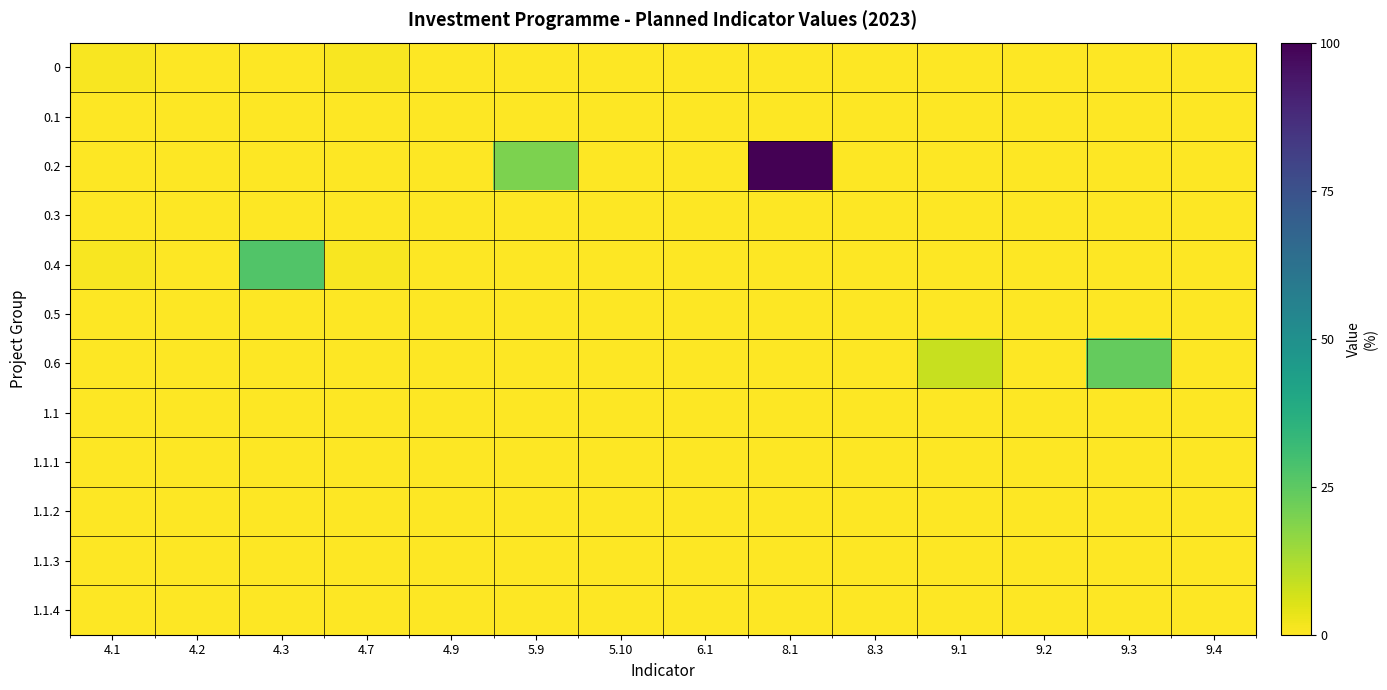

Which series changed the most between 5.9 and 9.4?

0.2